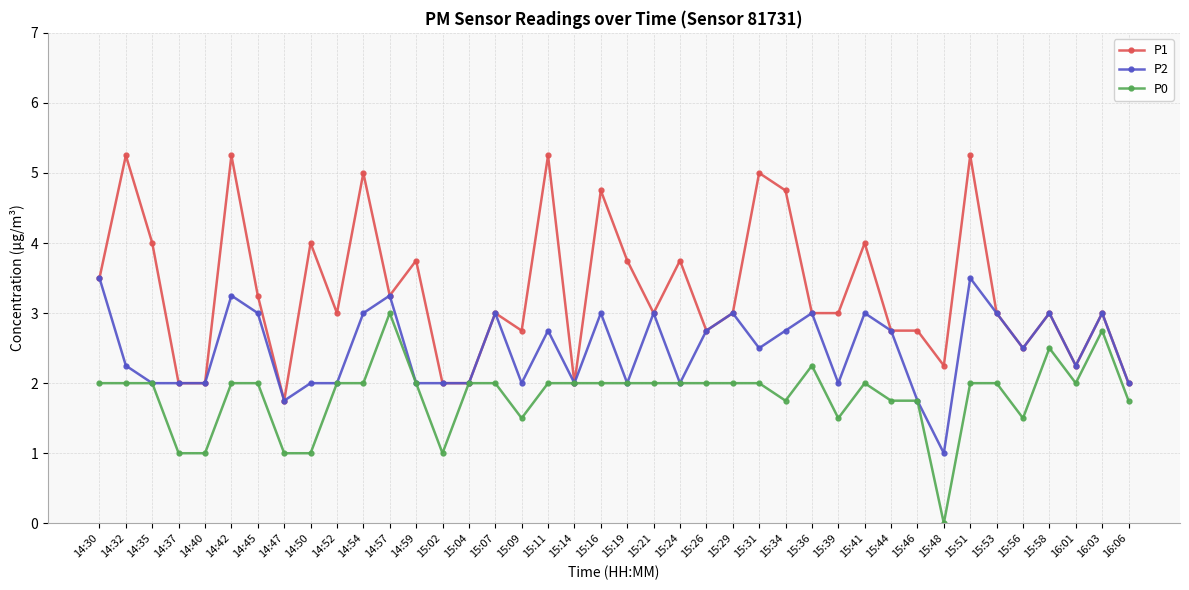

What is the sum of all P2 values?

99.5